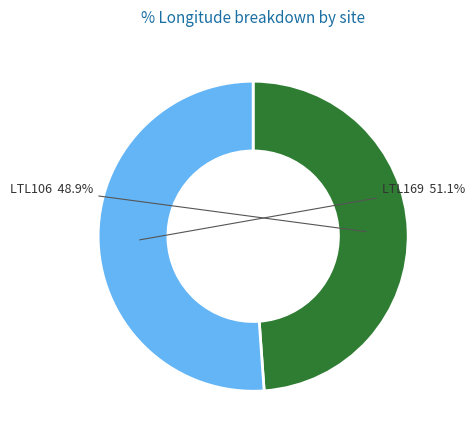

Count the number of slices in the pie.

2